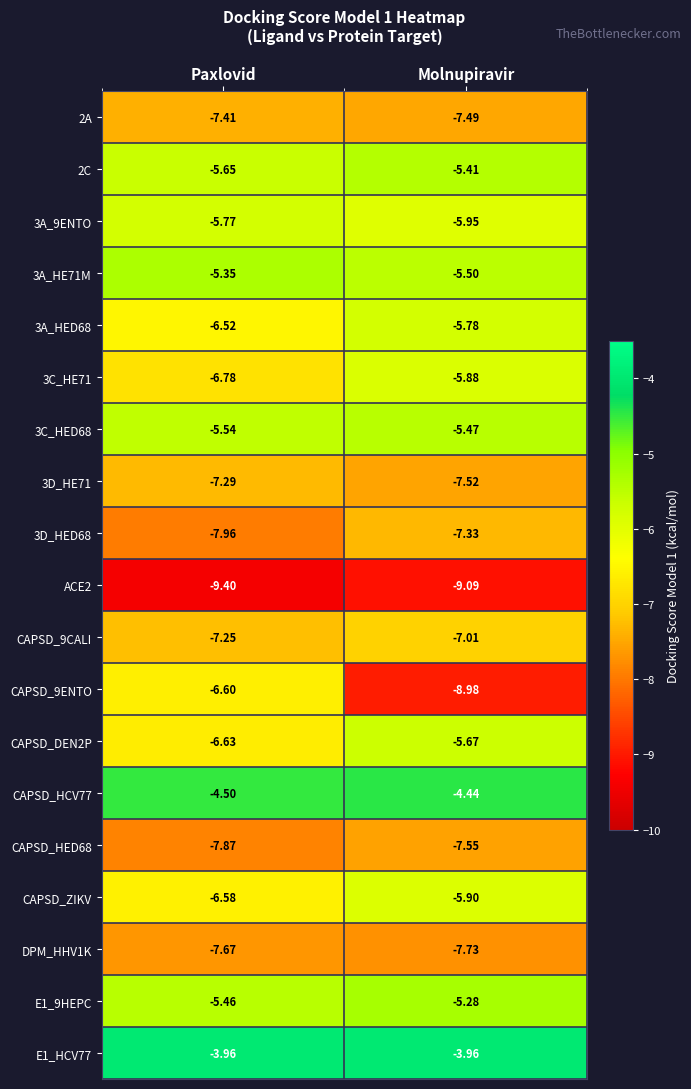

Between Paxlovid and Molnupiravir, which series saw the biggest shift?

CAPSD_9ENTO